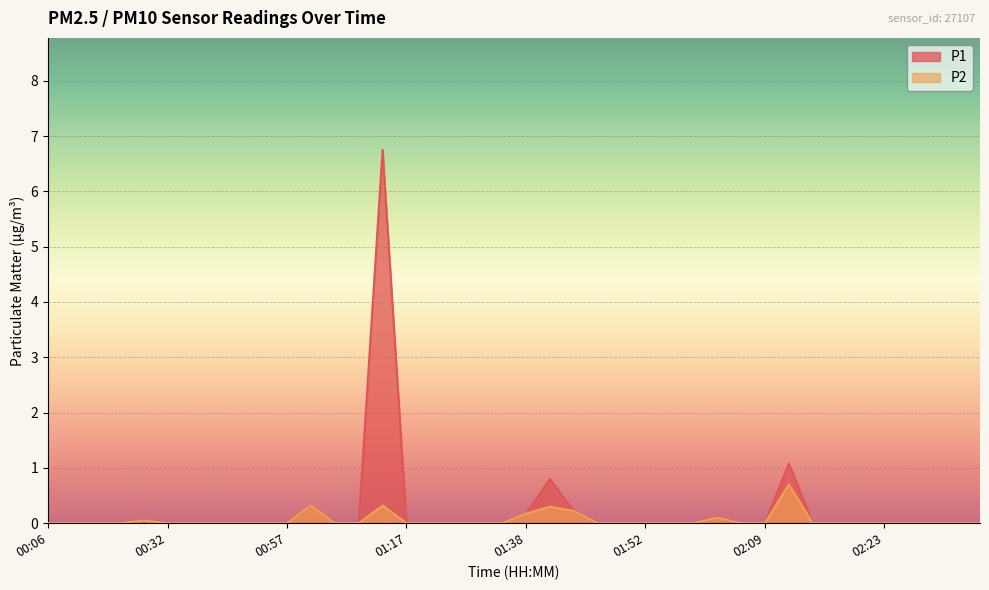

What position from the left is 00:06?

1